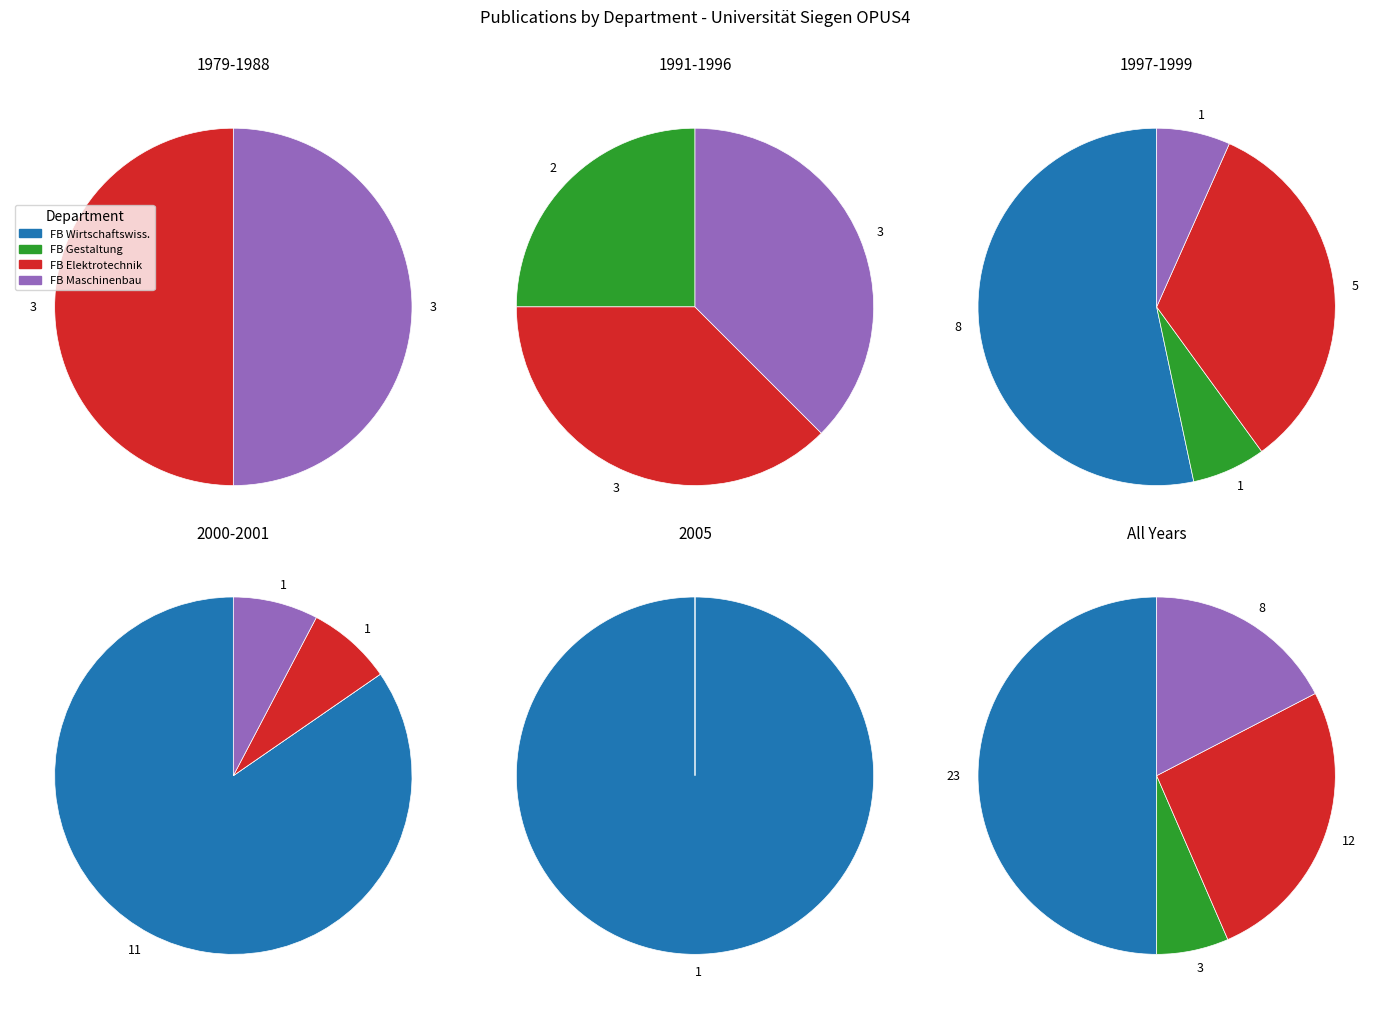

What is the ratio of the value at Fachbereich Gestaltung to the value at Fachbereich Maschinenbau und Mechatronik?

0.4